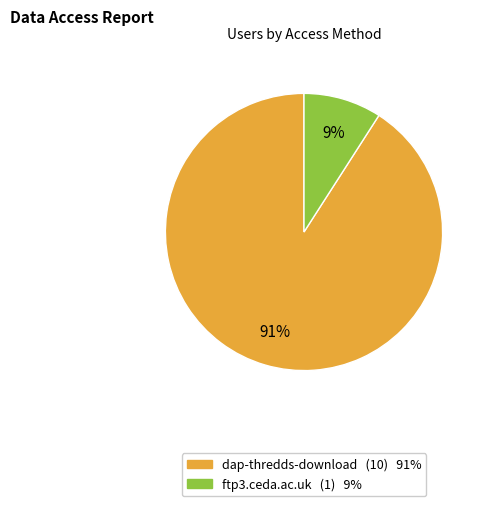

Which slice is the smallest?

ftp3.ceda.ac.uk